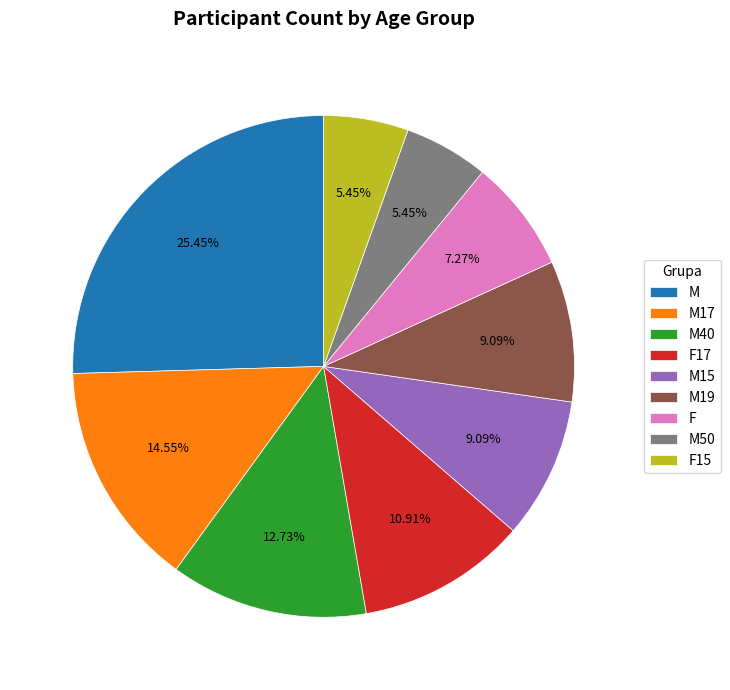

Does M account for over 50% of the chart?

No